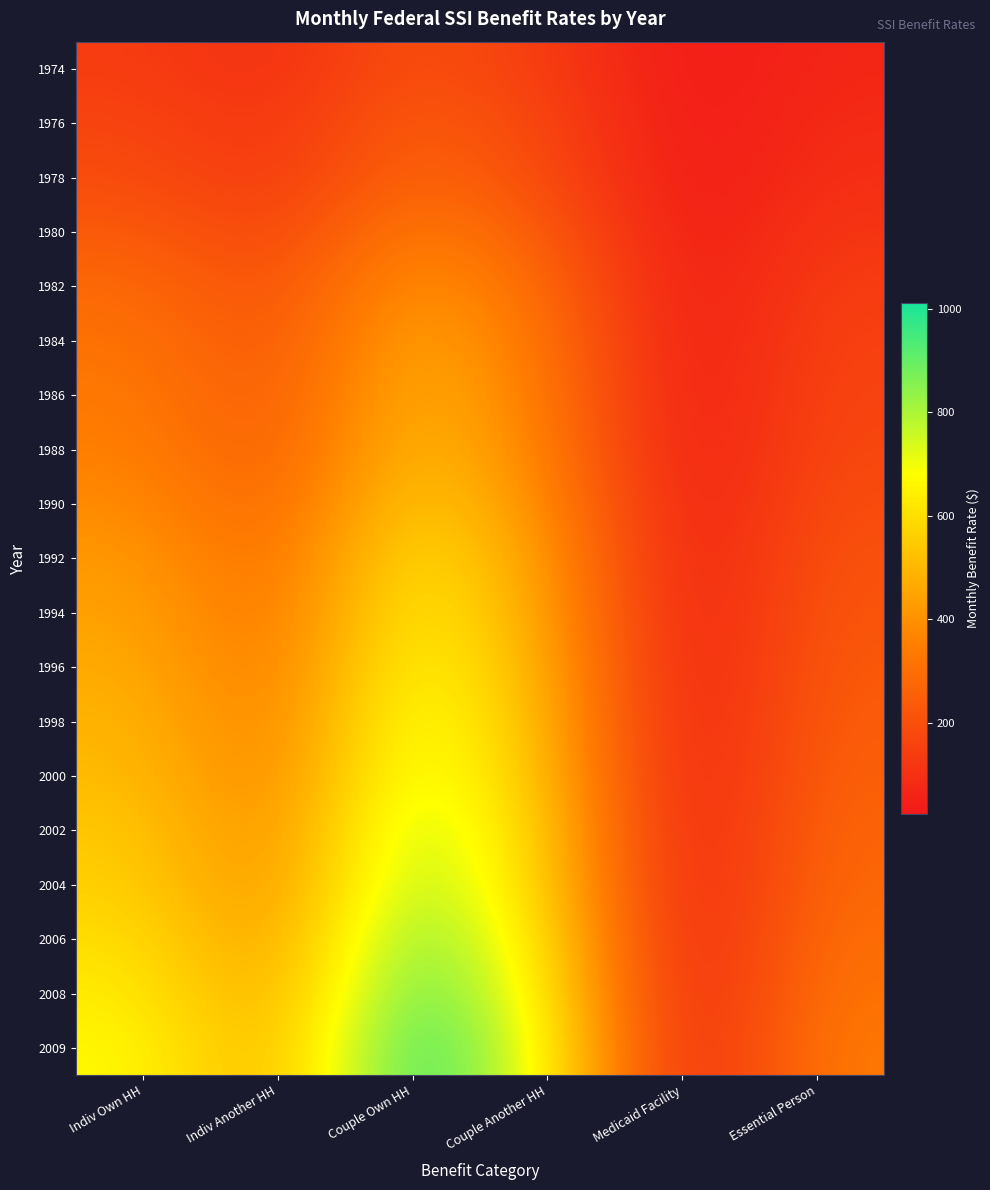

At how many categories does at least one series exceed 929?

1